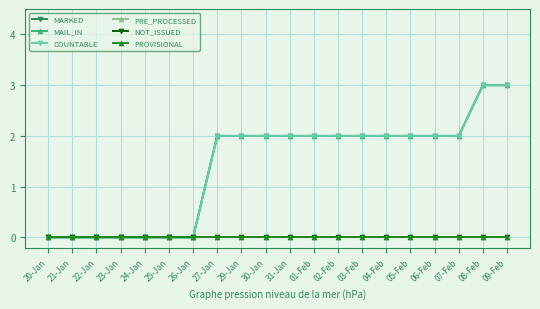

What position from the left is 30-Jan?

10